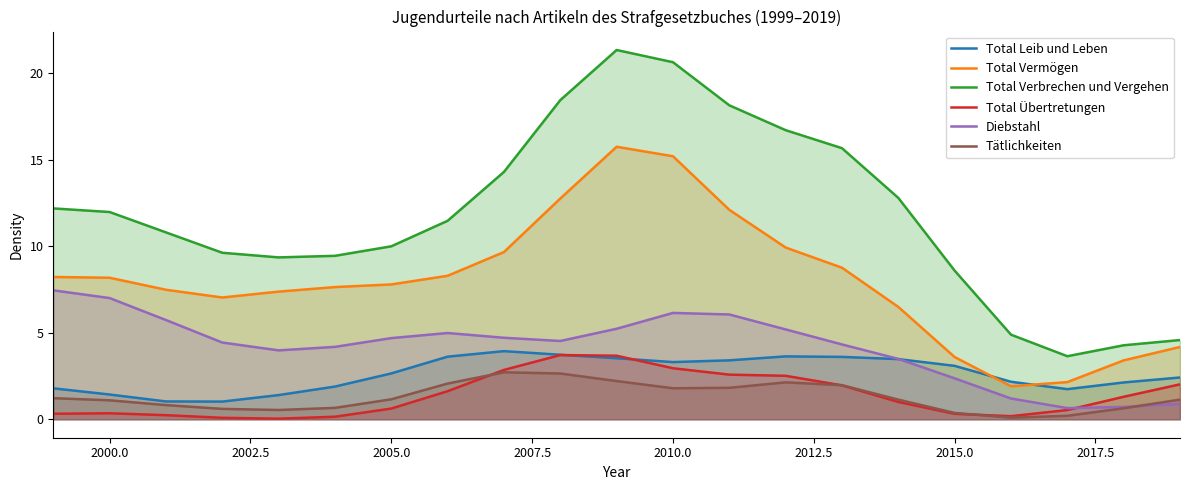

How many interior local valleys does the Total Verbrechen und Vergehen series have?

2